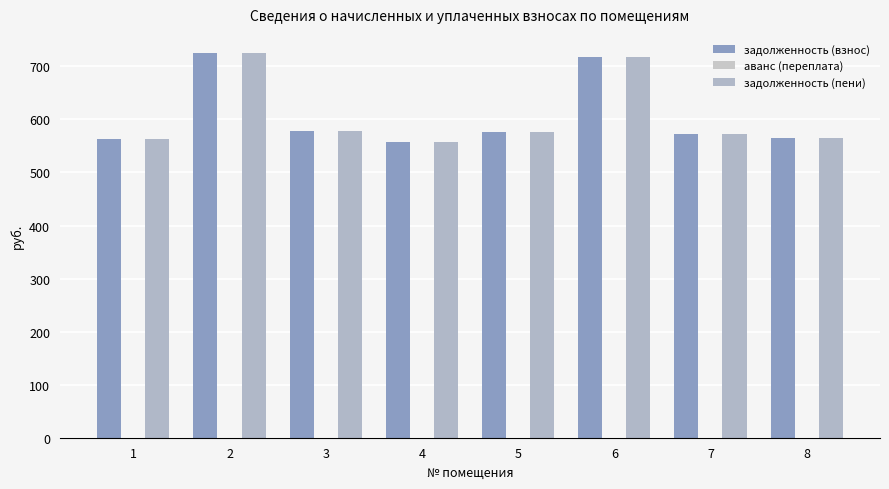

Between 3 and 4, which series saw the biggest shift?

задолженность (взнос)